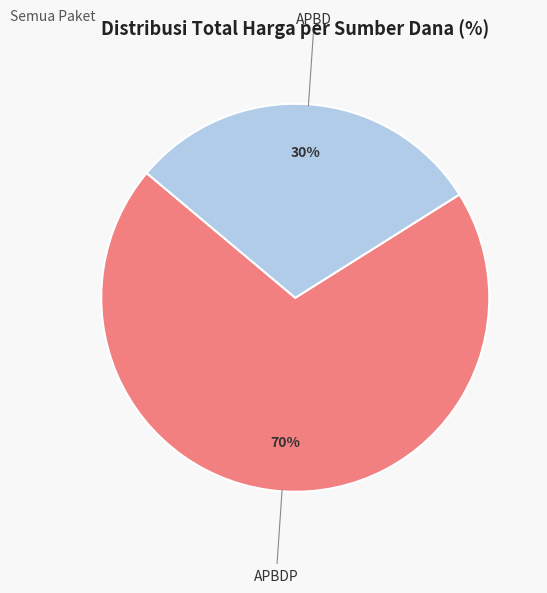

To the nearest percent, what is the average slice percentage?

50%